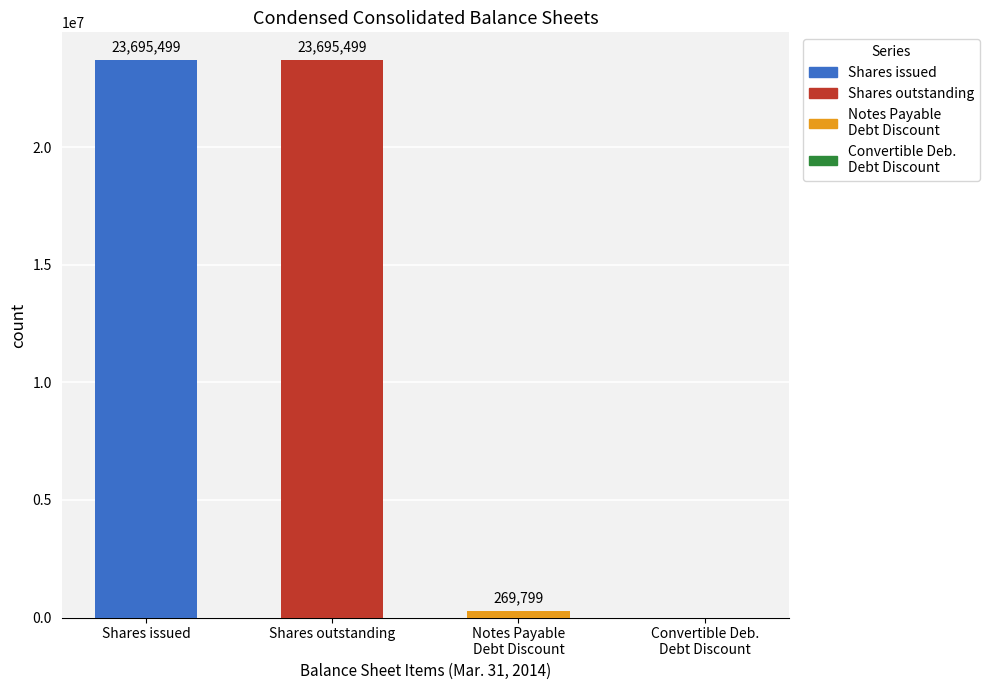

The chart shows a value of 15616703 at Shares outstanding. True or false?

False